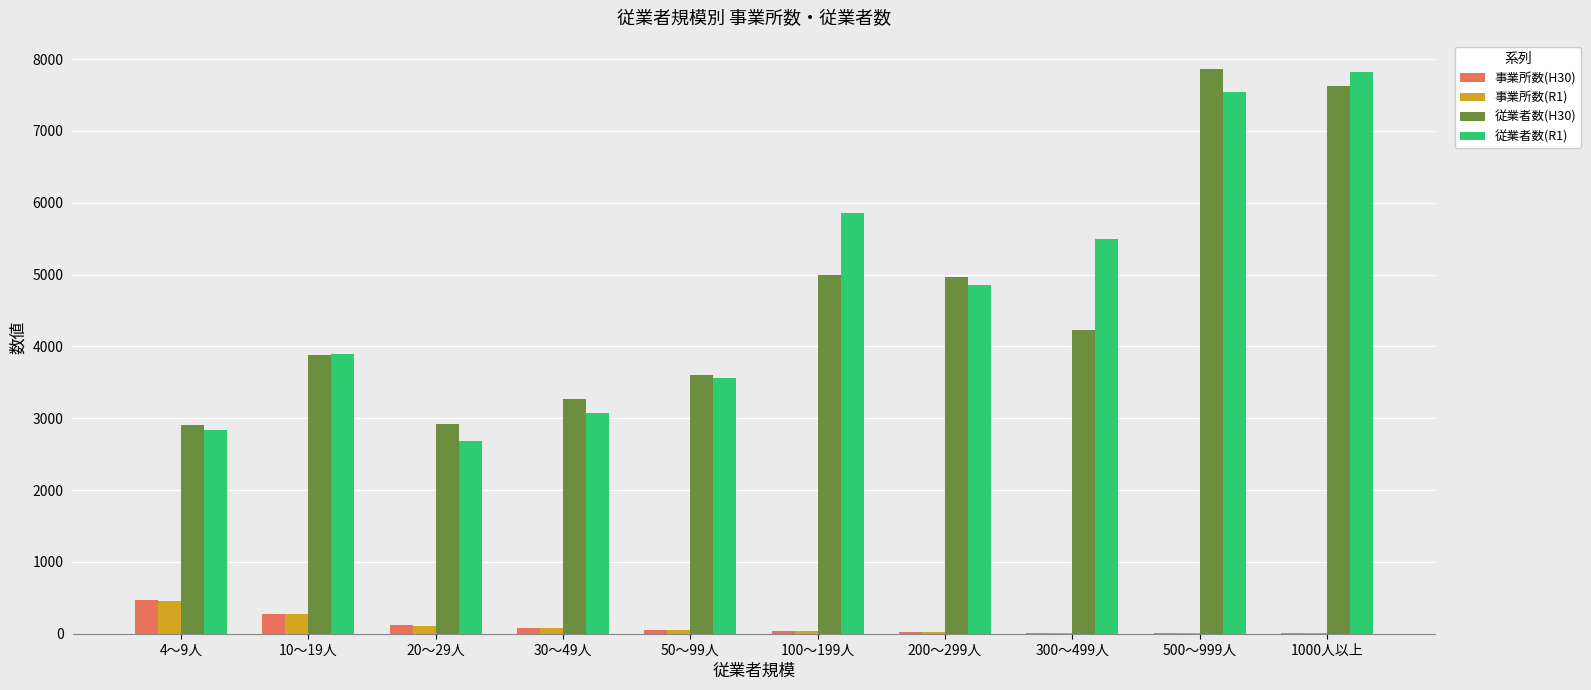

Is the value of 従業者数(H30) at 500～999人 greater than the value of 事業所数(H30) at 30～49人?

Yes